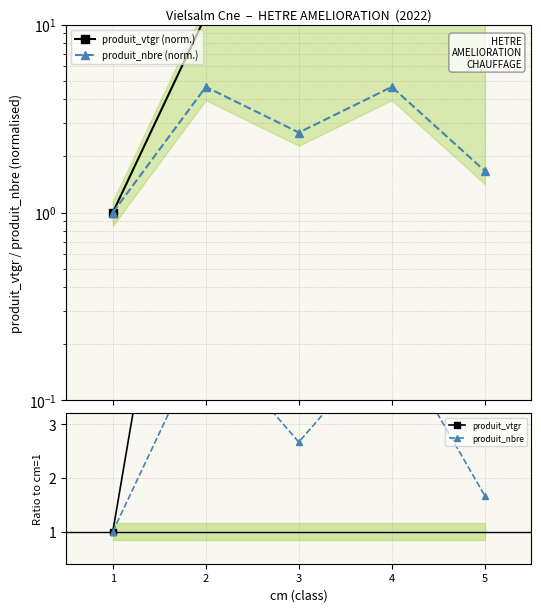

What is the value of the produit_nbre (norm.) point at the 5th from the left?

1.7